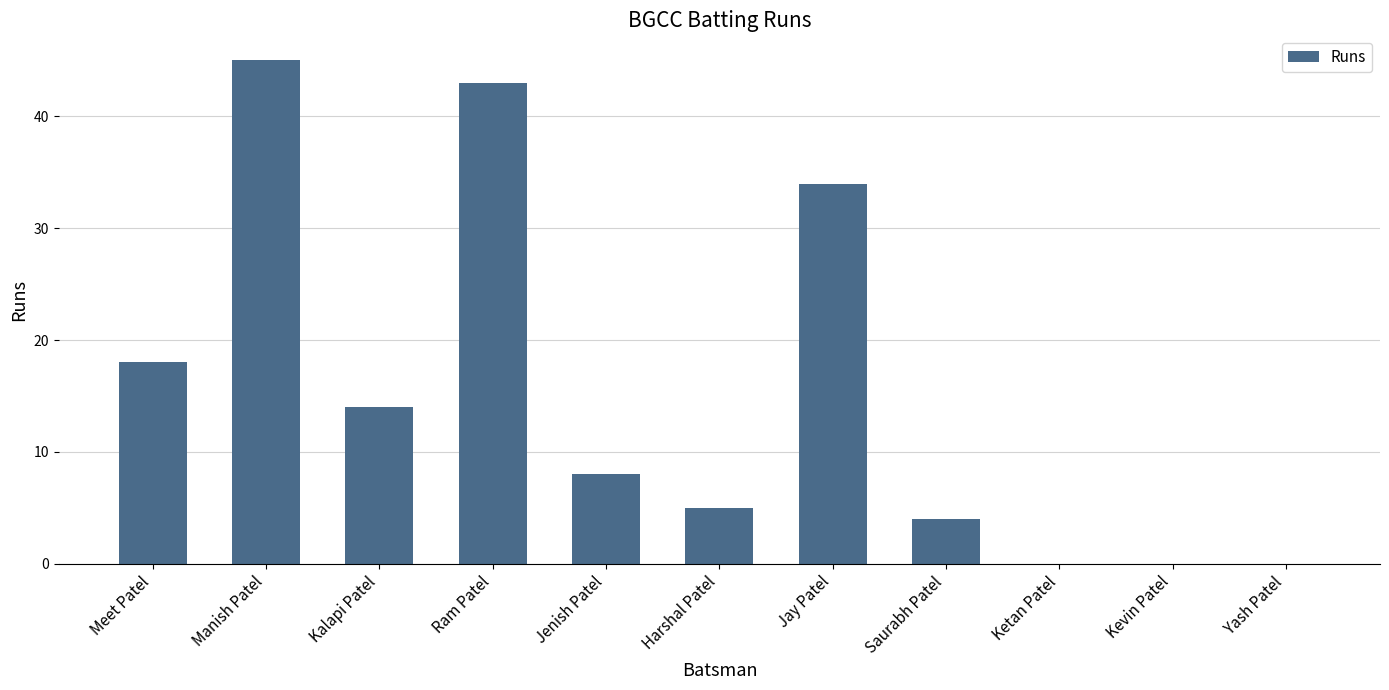

What is the maximum value shown in the chart?

45